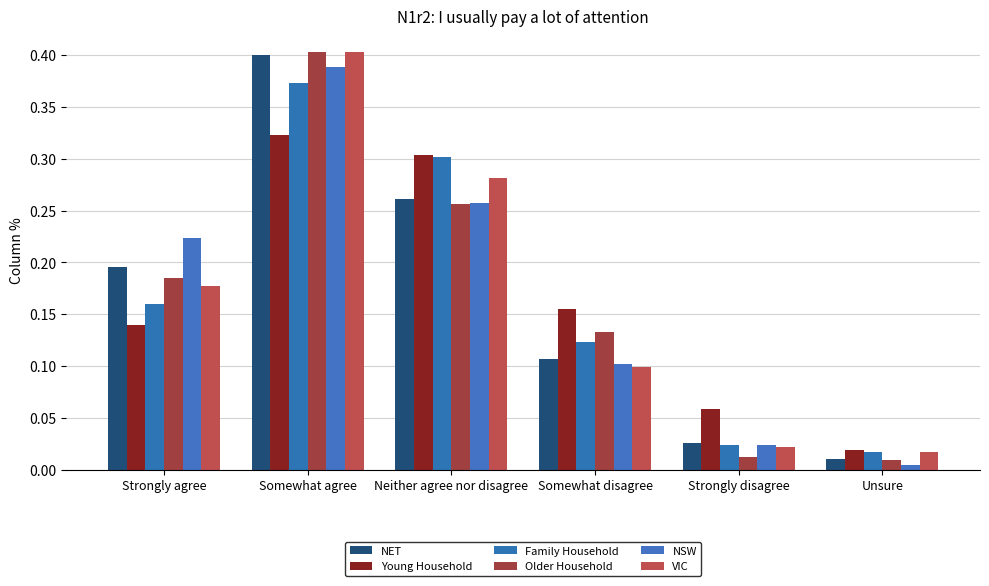

True or false: Young Household has a value of 0.2 at Somewhat disagree.

True